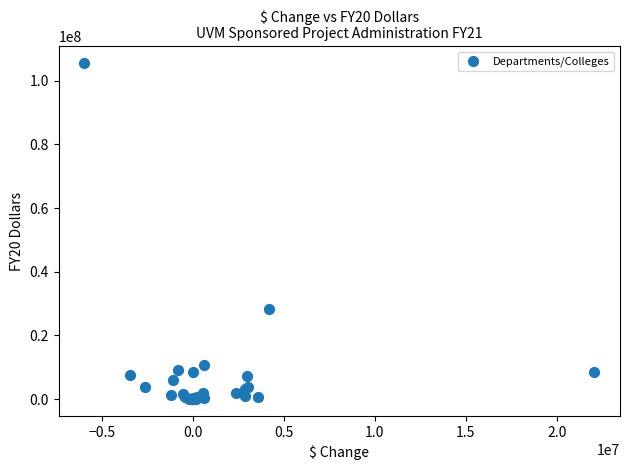

What Y value in the scatter plot is closest to 52761864?

28191815.8